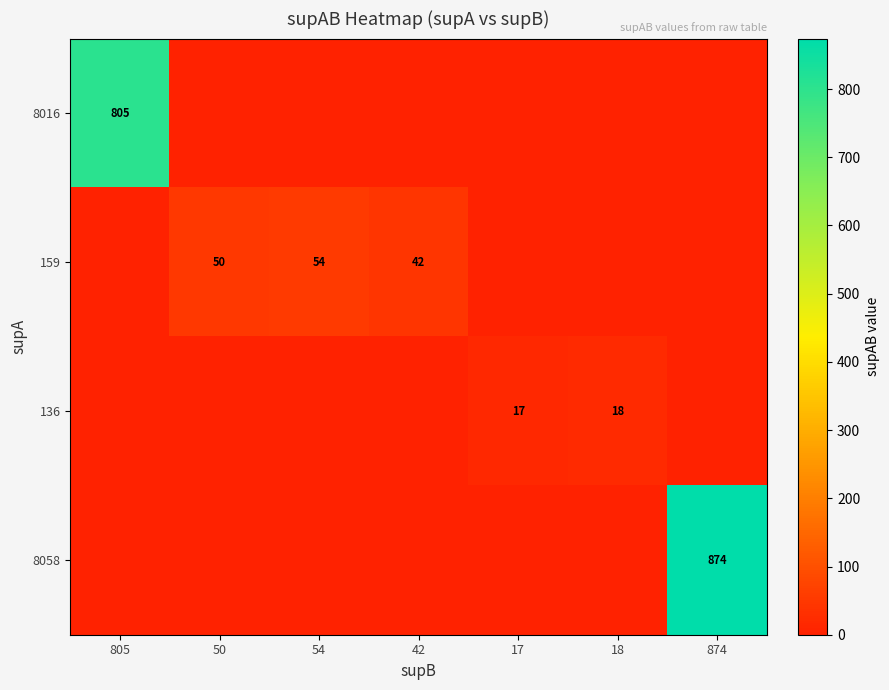

How many categories are shown in the chart?

7